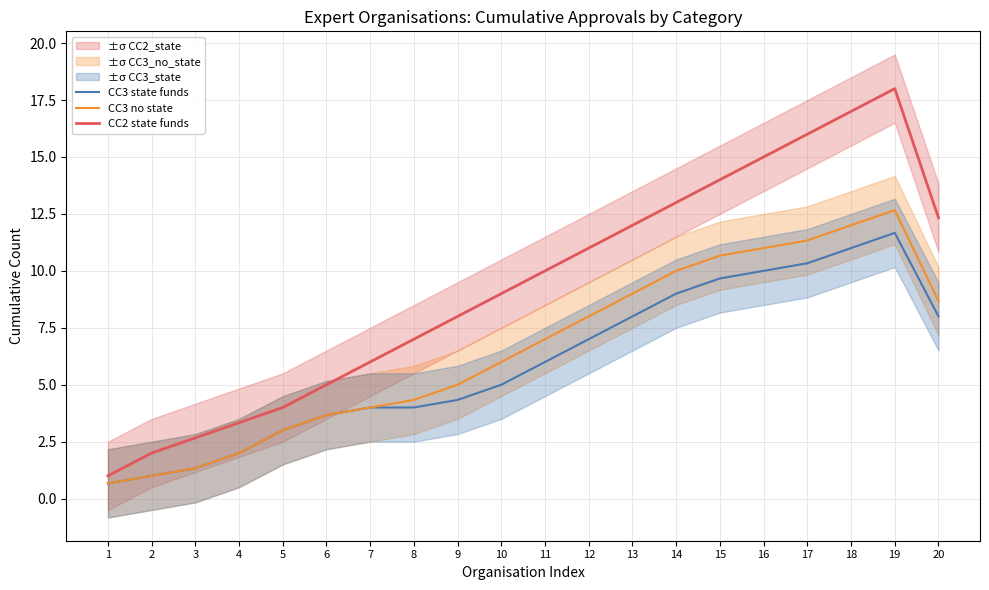

What are all the series names shown in the legend?

CC3 state funds, CC3 no state, CC2 state funds